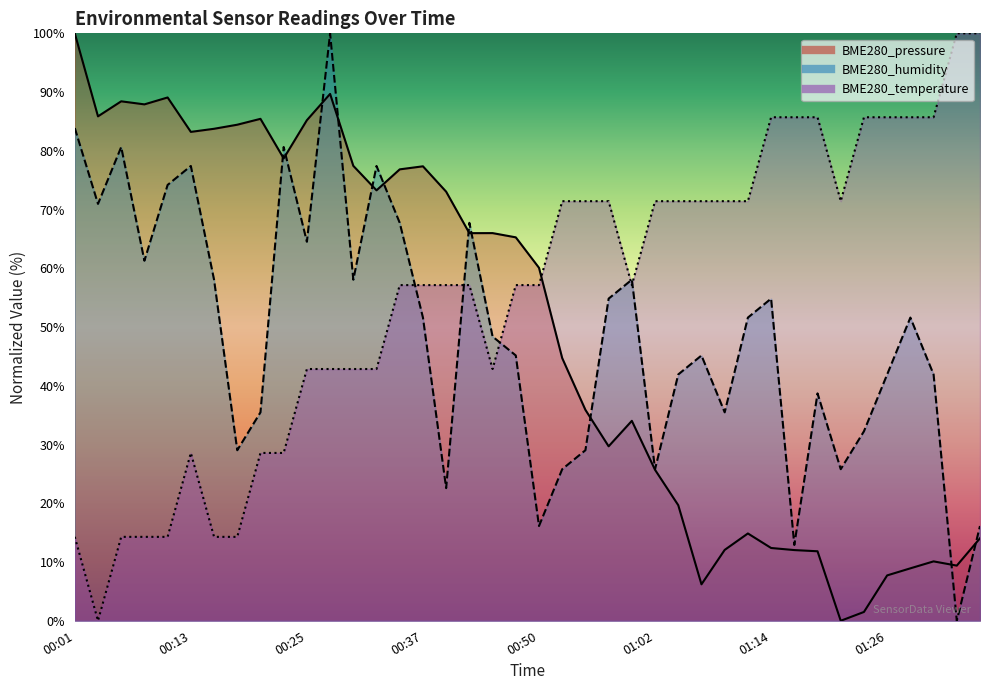

After their last crossing, which series has the higher values: BME280_pressure or BME280_temperature?

BME280_temperature